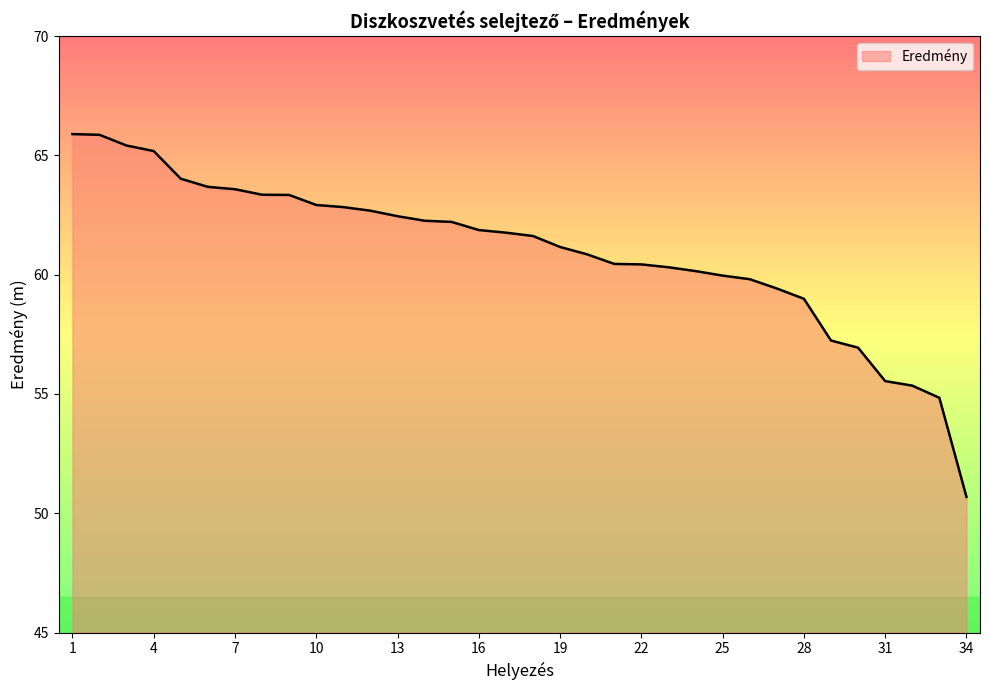

How many distinct data groups are displayed?

1